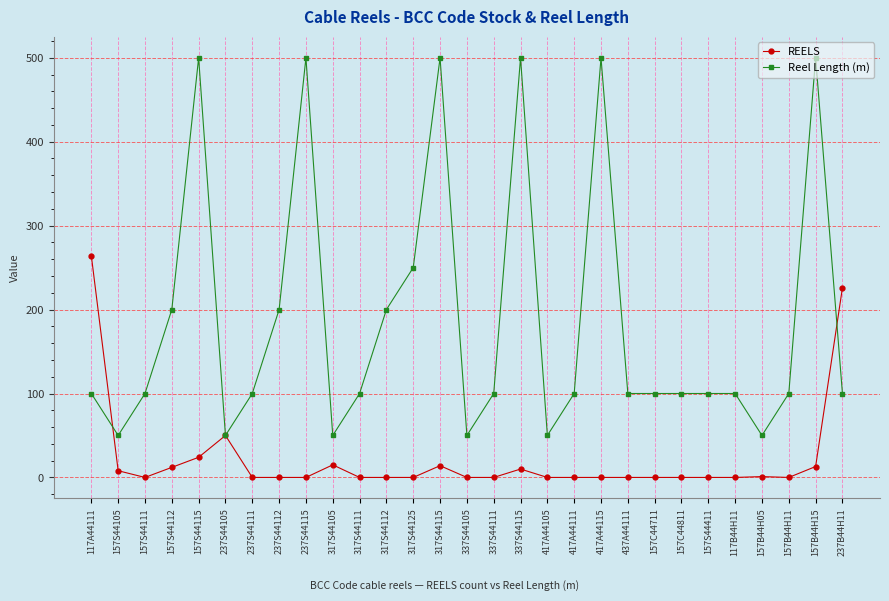

What is the sum of all REELS values?

637